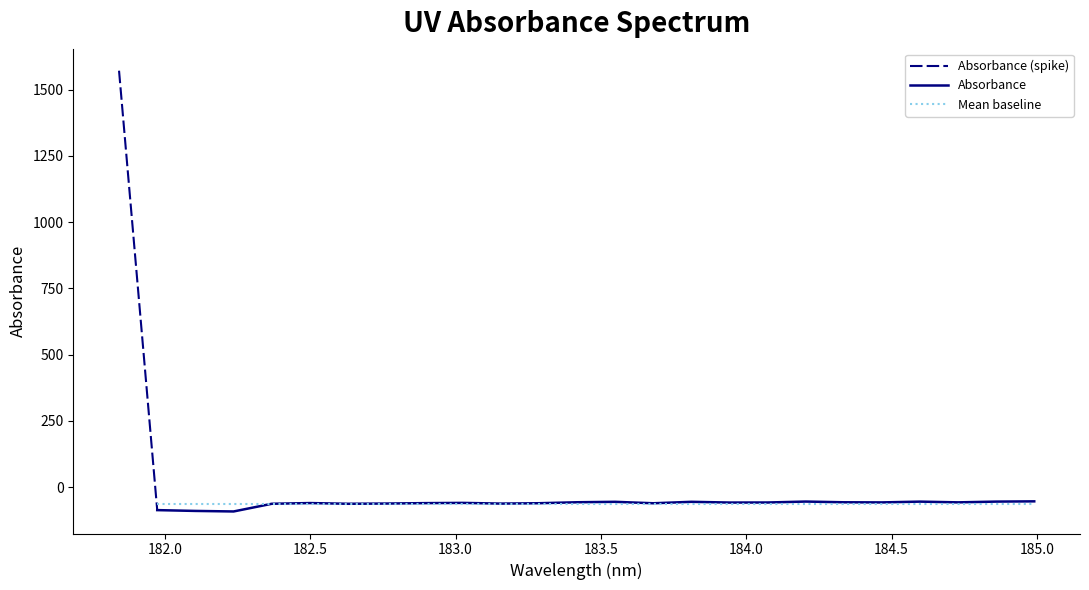

What is the sum of all values?

88.0